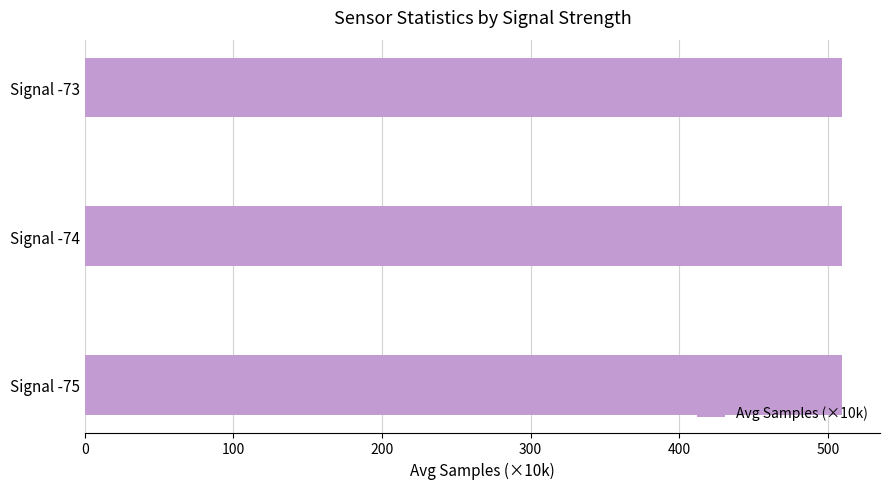

How many categories are shown in the chart?

3